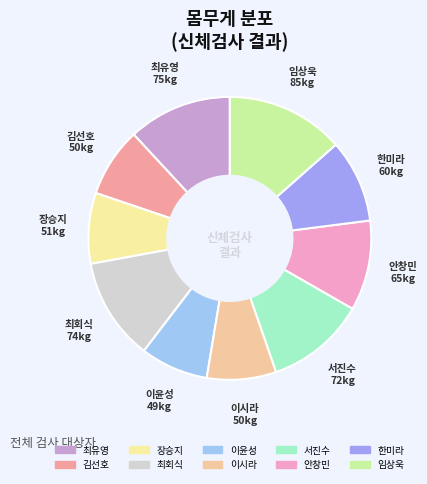

How many slices are in this pie chart?

10